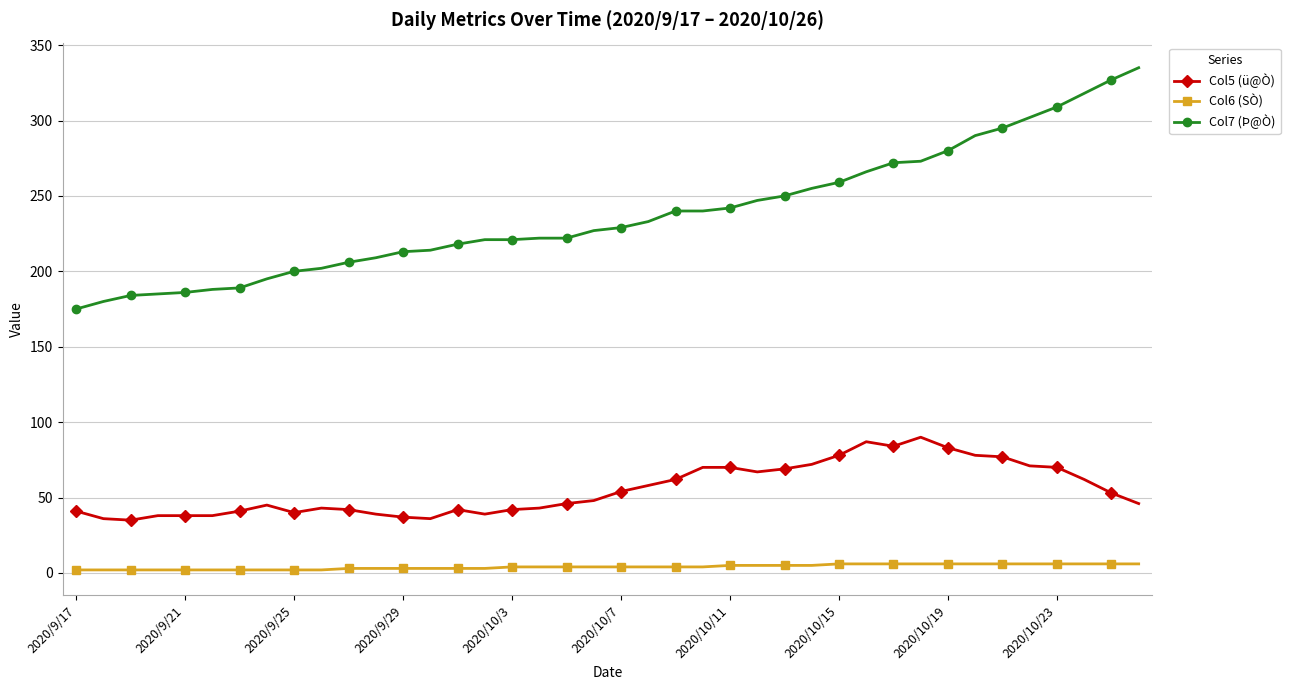

True or false: Col7 (Þ@Ò) and Col6 (SÒ) intersect in this chart.

False